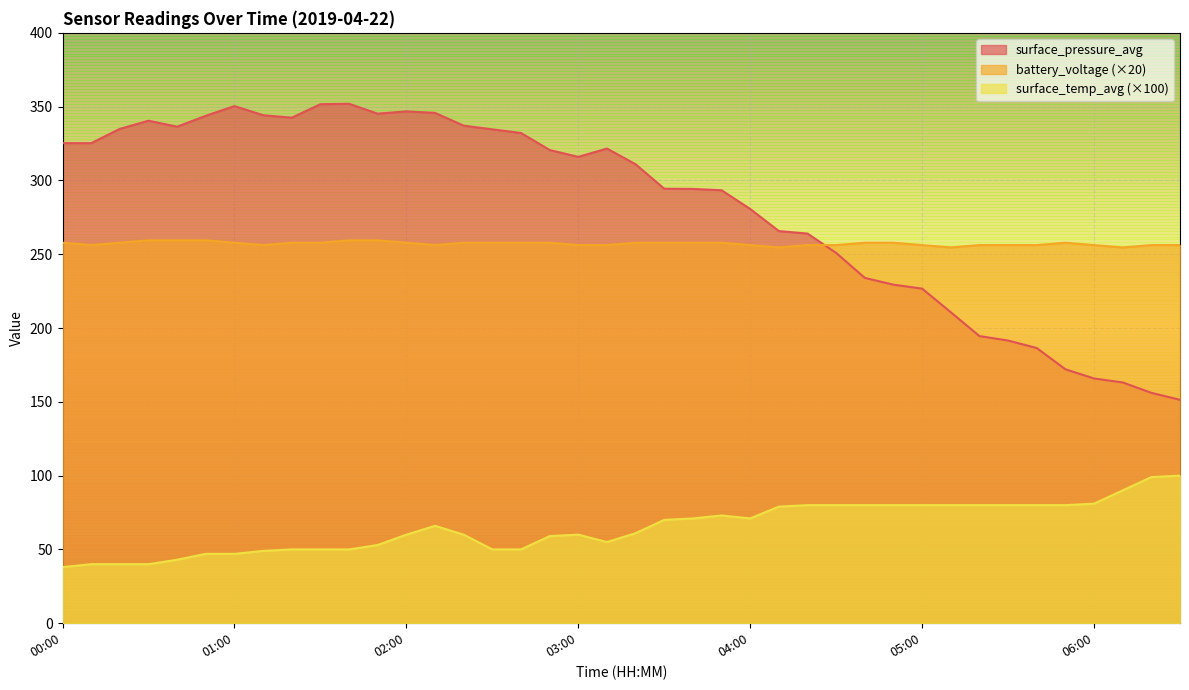

Which series has the largest total across all categories?

surface_pressure_avg